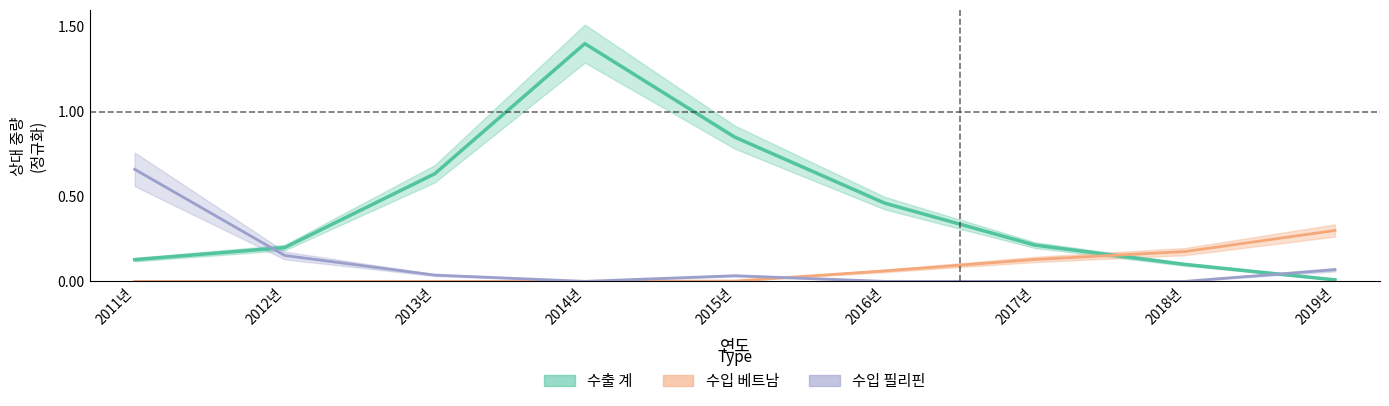

Which series changed the most between 2017년 and 2019년?

수출_계_중량